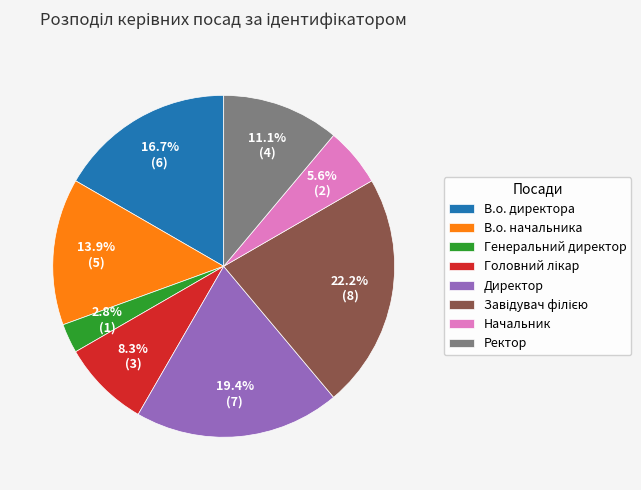

The В.о. директора slice represents 17% of the pie. True or false?

True